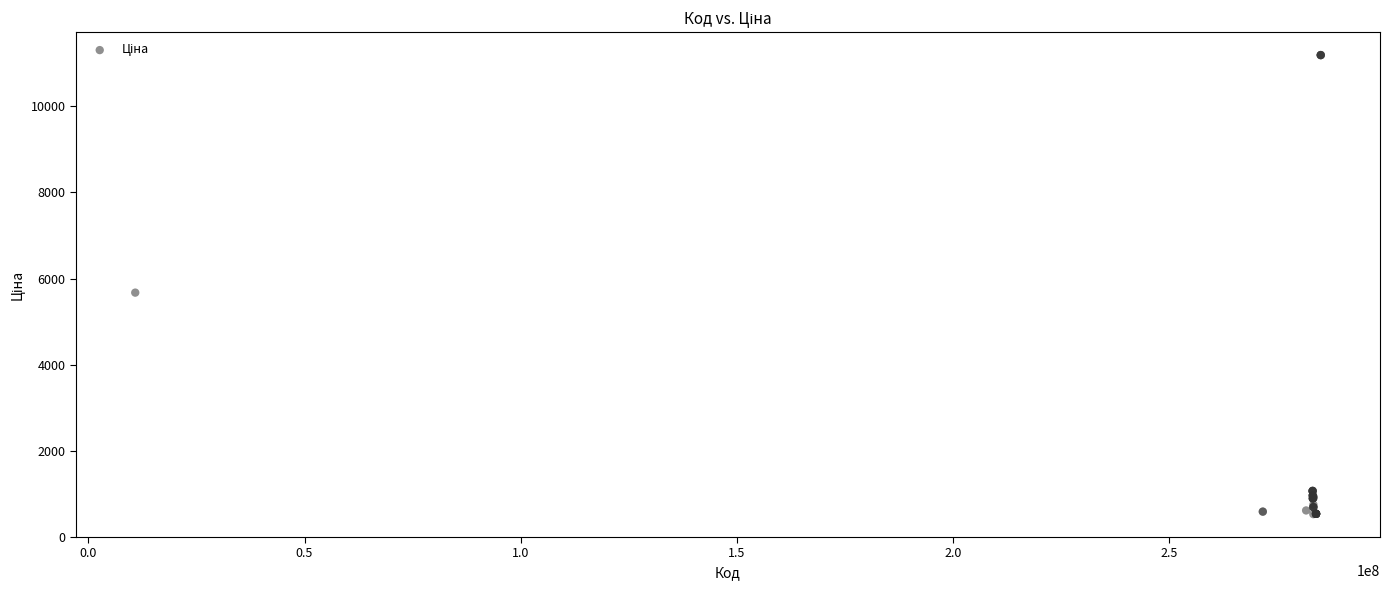

What Y value in the scatter plot is closest to 5859?

5673.8